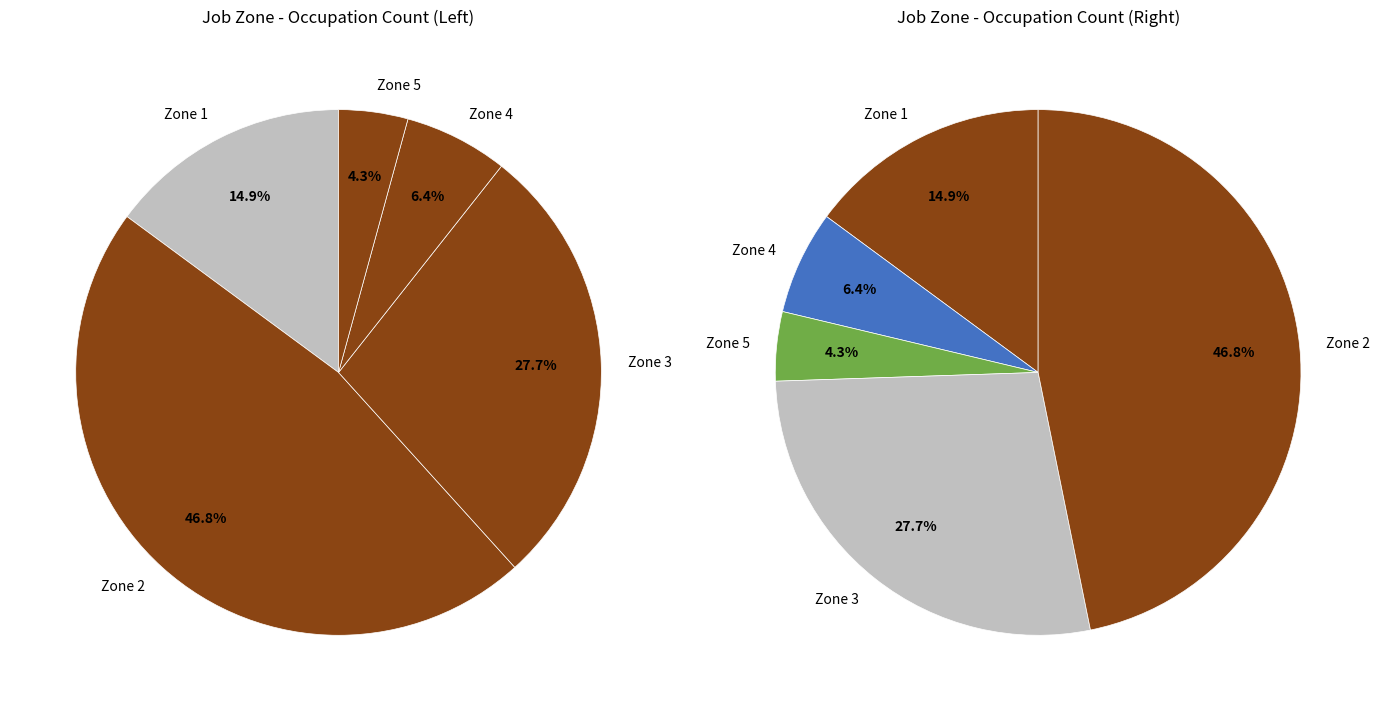

How many segments does this pie chart have?

5